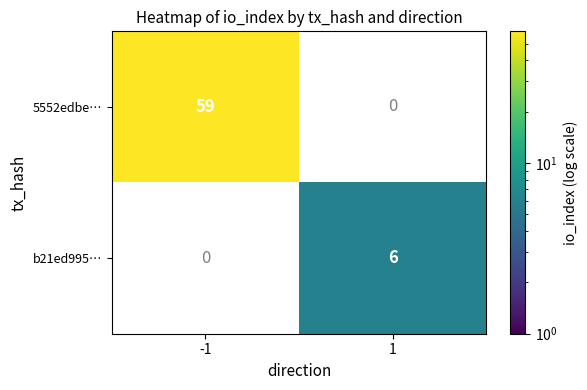

The b21ed995… series shows 6 at 1. True or false?

True